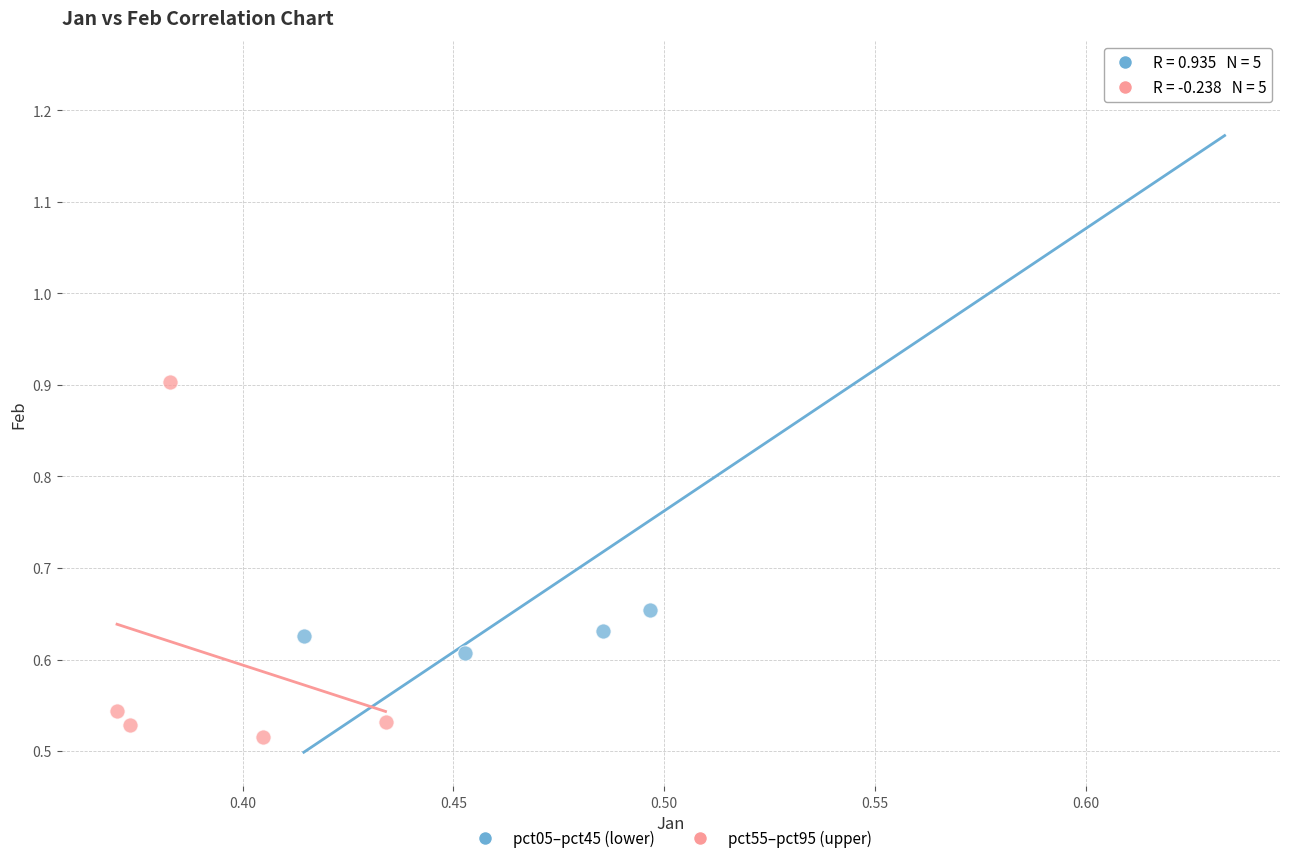

Which series has the largest Y range (max minus min)?

pct05–pct45 (lower)